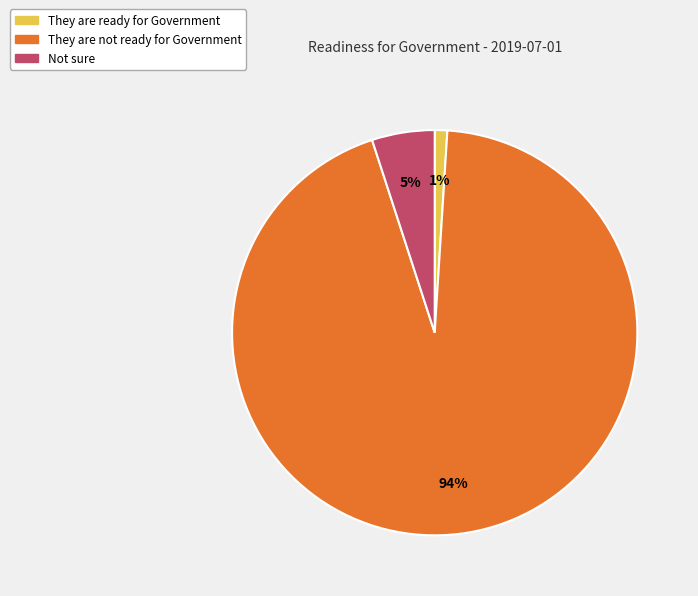

Count the number of slices in the pie.

3